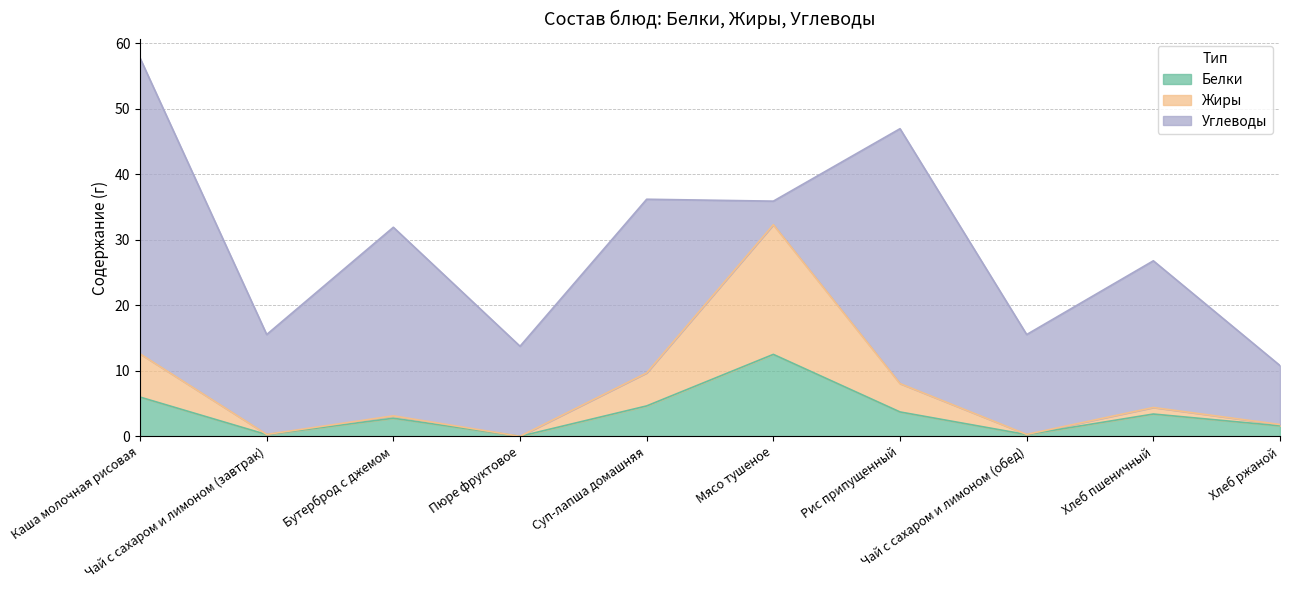

At which label does Белки reach its minimum?

Пюре фруктовое